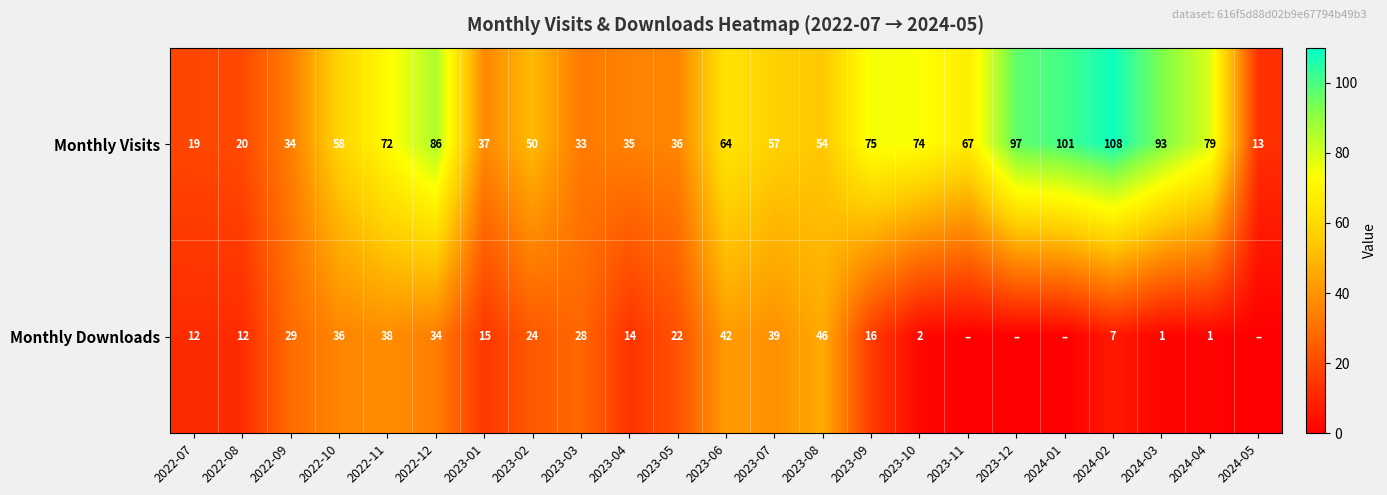

Is the value of Monthly Downloads at 2022-08 greater than the value of Monthly Visits at 2023-11?

No